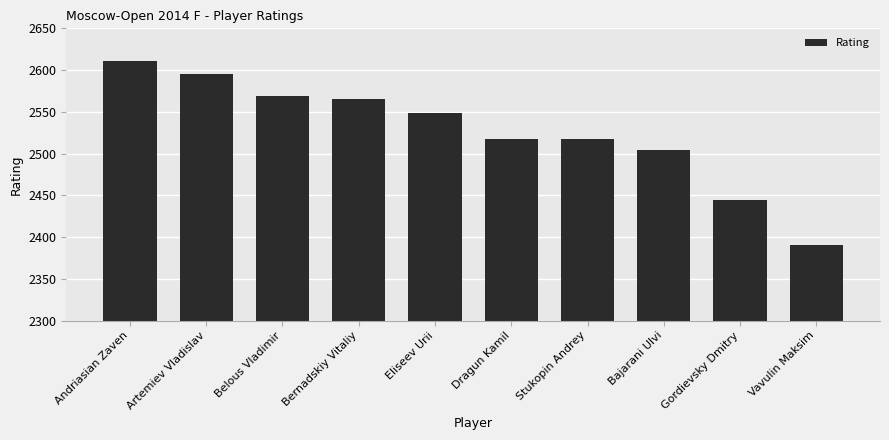

Count the number of data series in this chart.

1